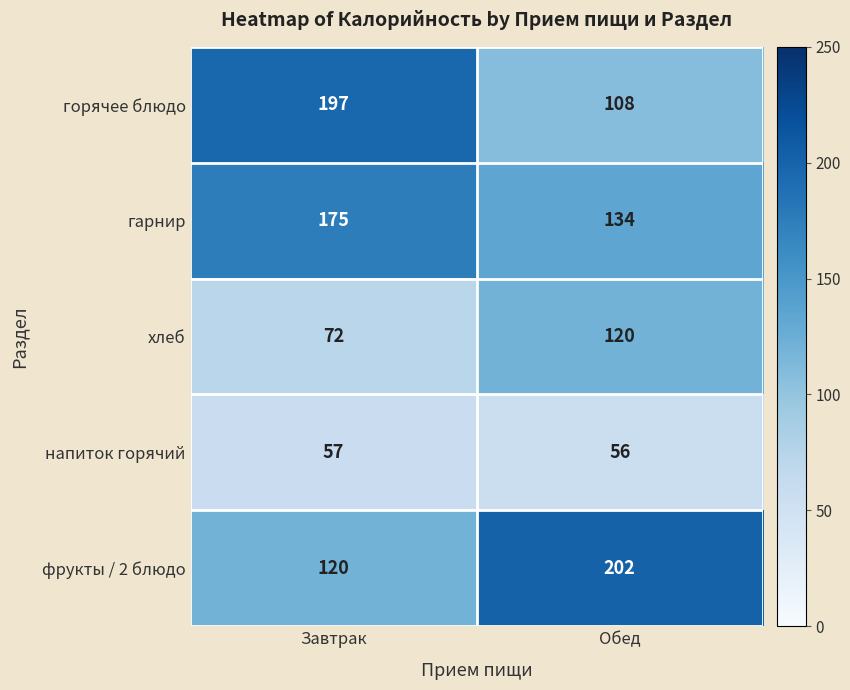

At Завтрак, list the series in order from smallest to largest.

напиток горячий, хлеб, фрукты / 2 блюдо, гарнир, горячее блюдо